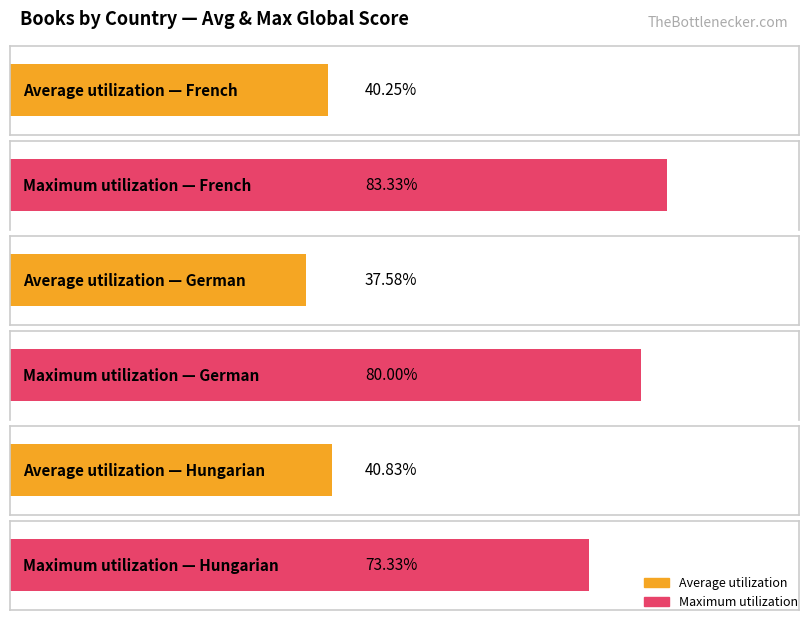

At which category is the sum across all series the highest?

French